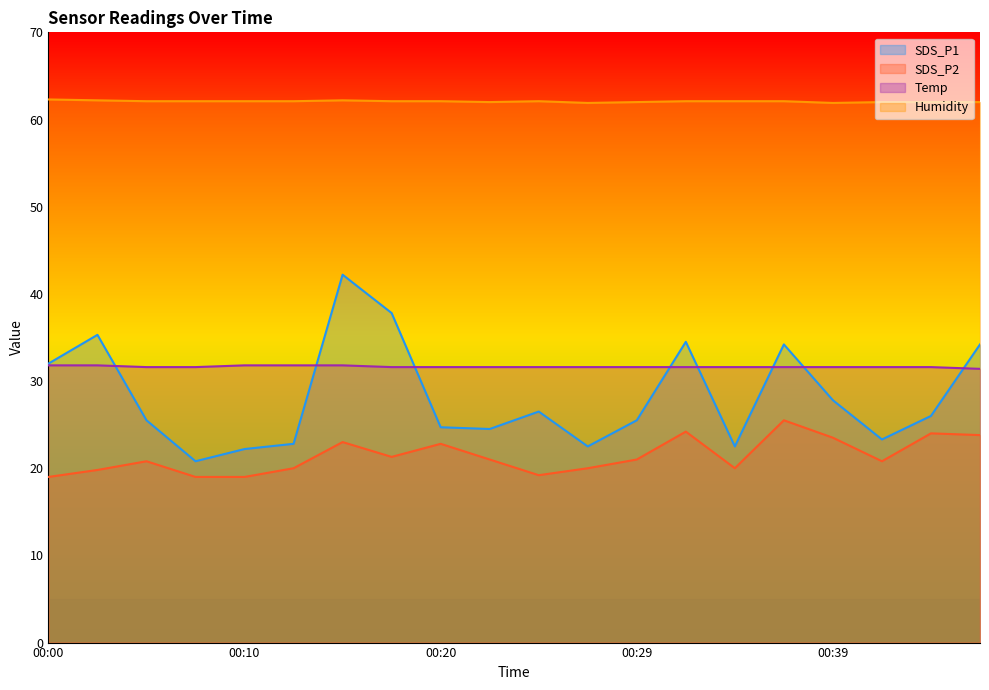

Does the chart have visible grid lines?

No